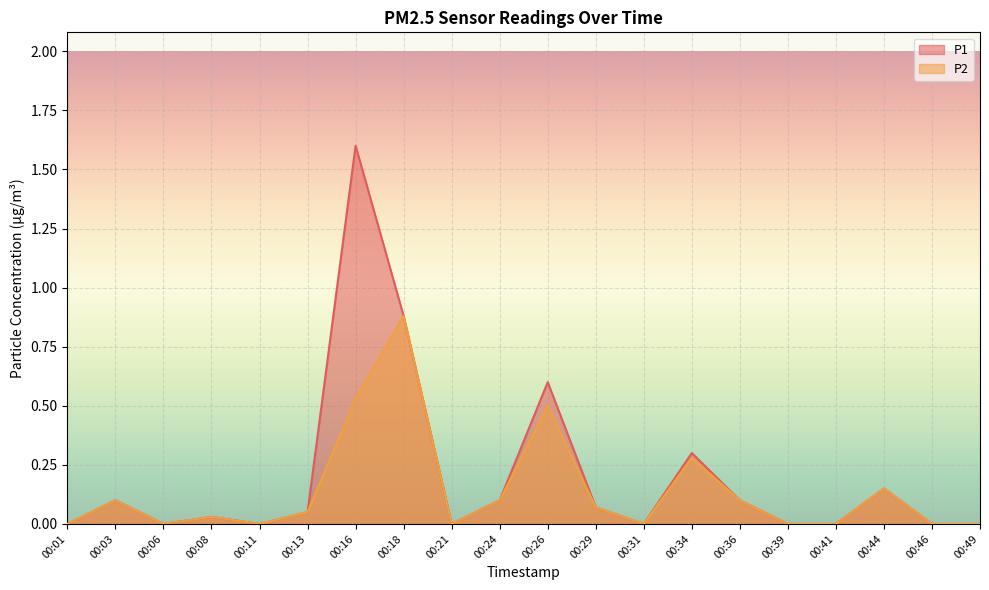

Reading left to right, what are all the values shown in this chart?

P1: 0.0	0.1	0.0	0.0	0.0	0.1	1.6	0.9	0.0	0.1	0.6	0.1	0.0	0.3	0.1	0.0	0.0	0.1	0.0	0.0
P2: 0.0	0.1	0.0	0.0	0.0	0.1	0.5	0.9	0.0	0.1	0.5	0.1	0.0	0.3	0.1	0.0	0.0	0.1	0.0	0.0